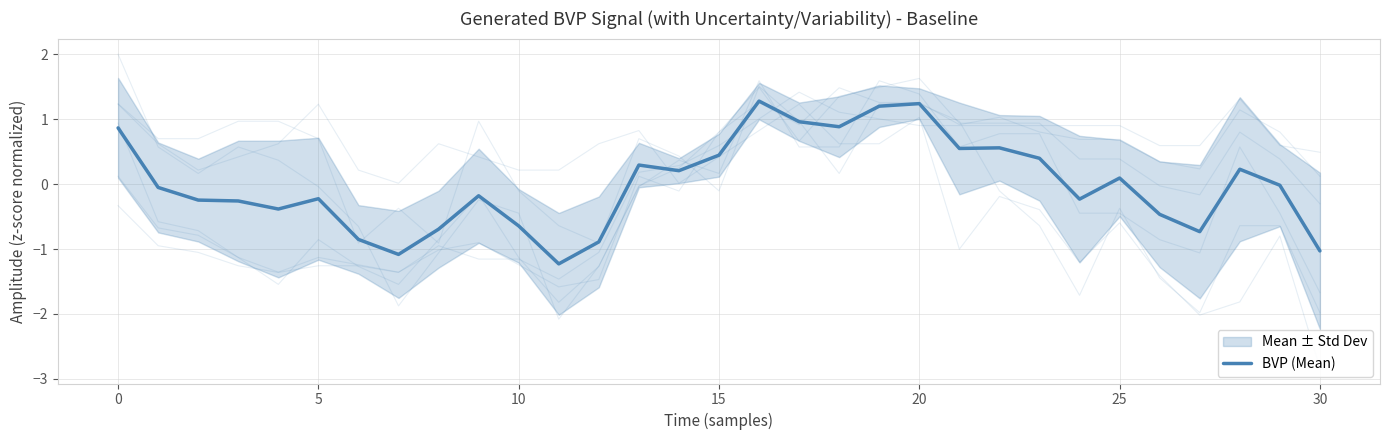

Between 13 and 9, which is larger?

13